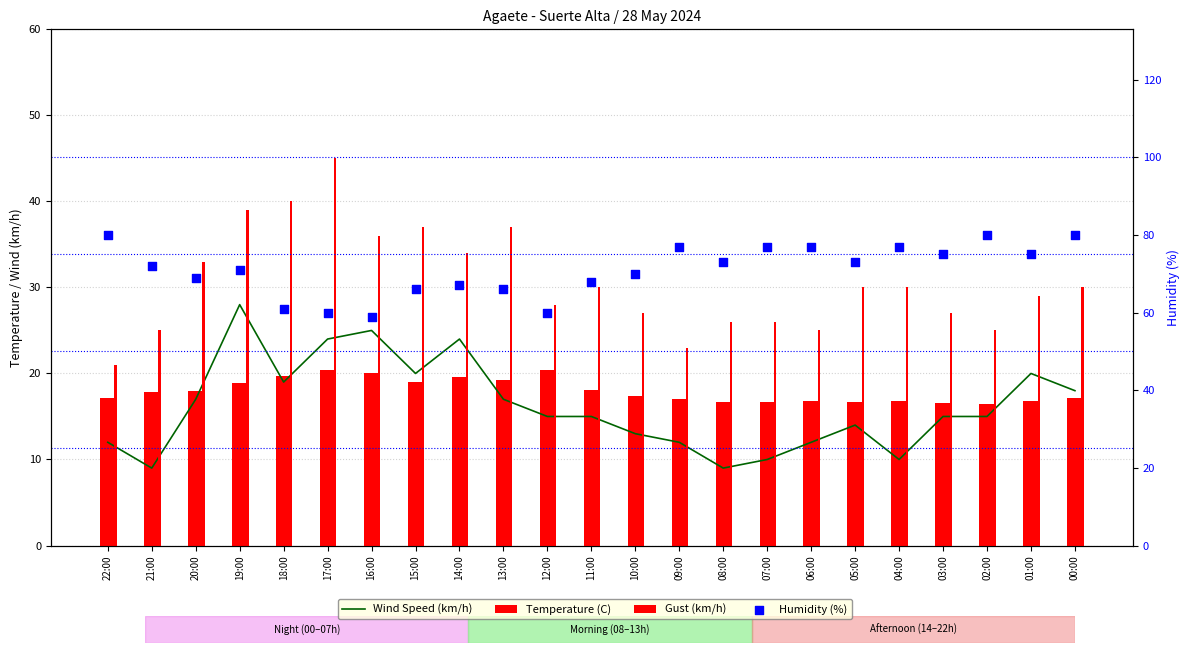

Which series has the largest Y range (max minus min)?

Gust (km/h)